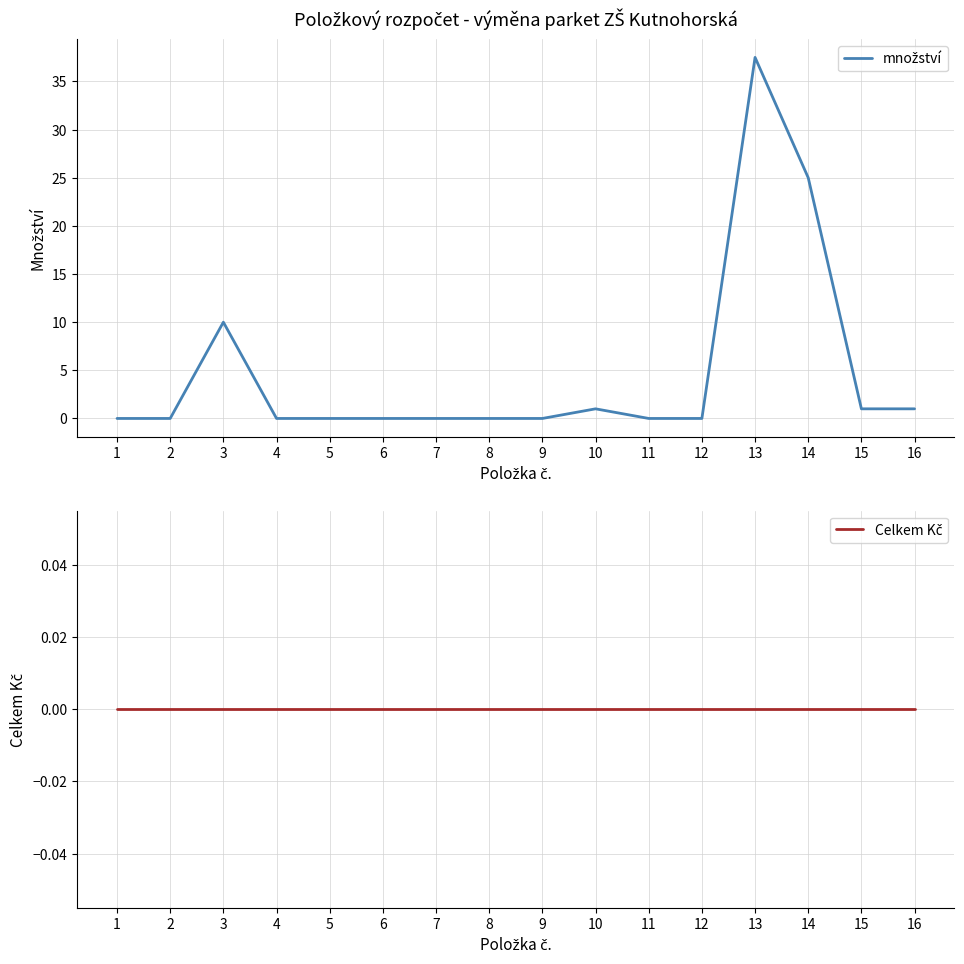

Reading left to right, what are all the values shown in this chart?

množství: 1=0.0	2=0.0	3=10.0	4=0.0	5=0.0	6=0.0	7=0.0	8=0.0	9=0.0	10=1.0	11=0.0	12=0.0	13=37.5	14=25.0	15=1.0	16=1.0
Celkem Kč: 1=0.0	2=0.0	3=0.0	4=0.0	5=0.0	6=0.0	7=0.0	8=0.0	9=0.0	10=0.0	11=0.0	12=0.0	13=0.0	14=0.0	15=0.0	16=0.0